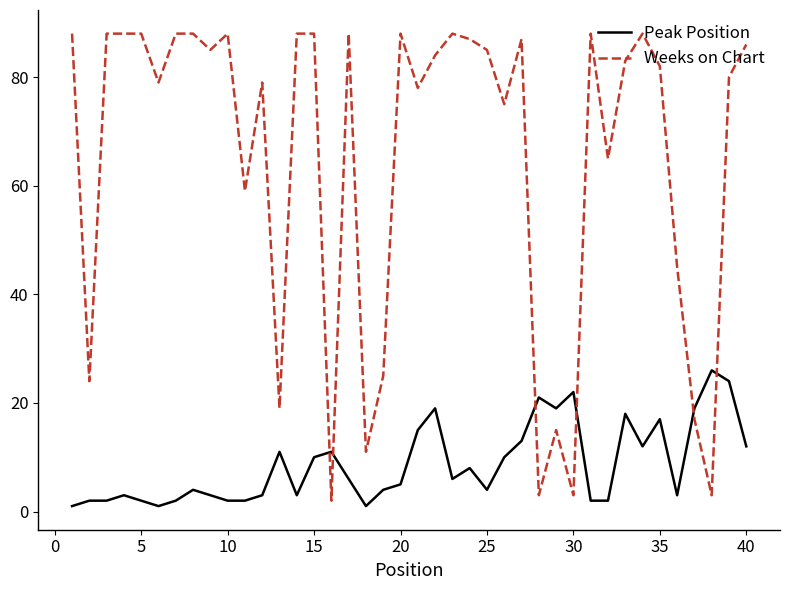

Which series has the largest total across all categories?

Weeks on Chart